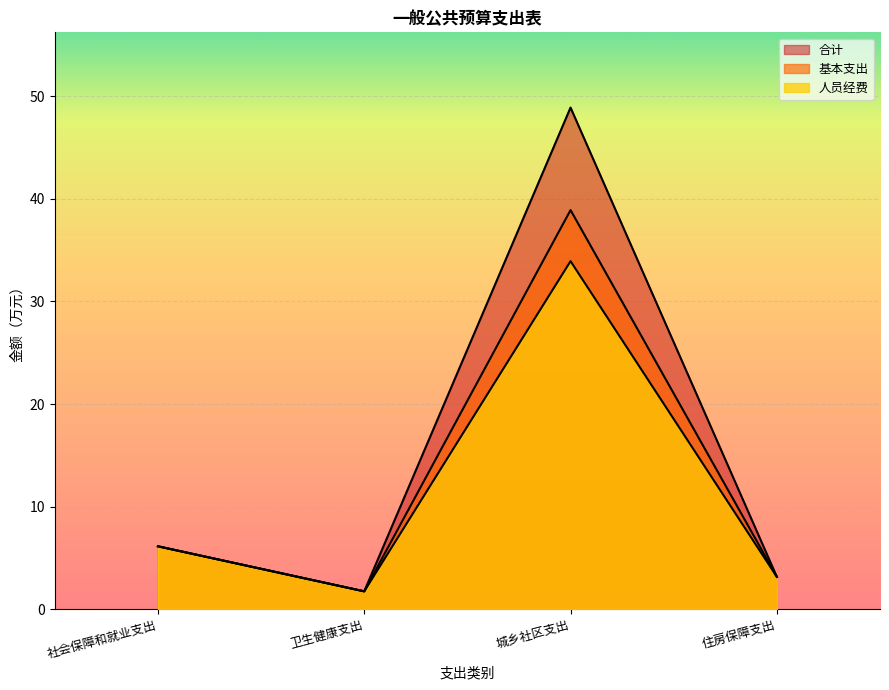

List the series in order of their overall mean, highest first.

合计, 基本支出, 人员经费